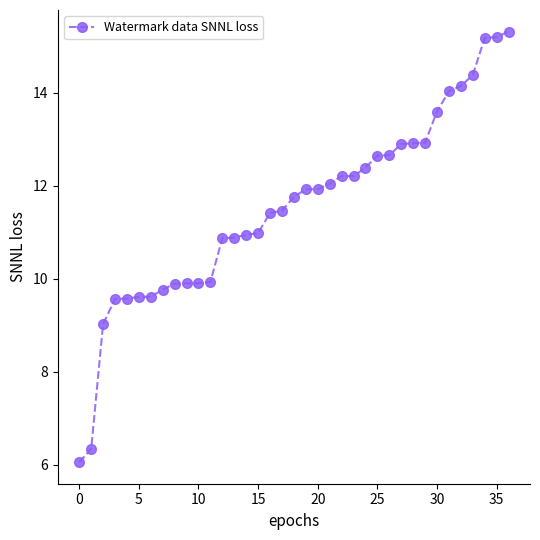

What is the value of the 17th point from the left?

11.4